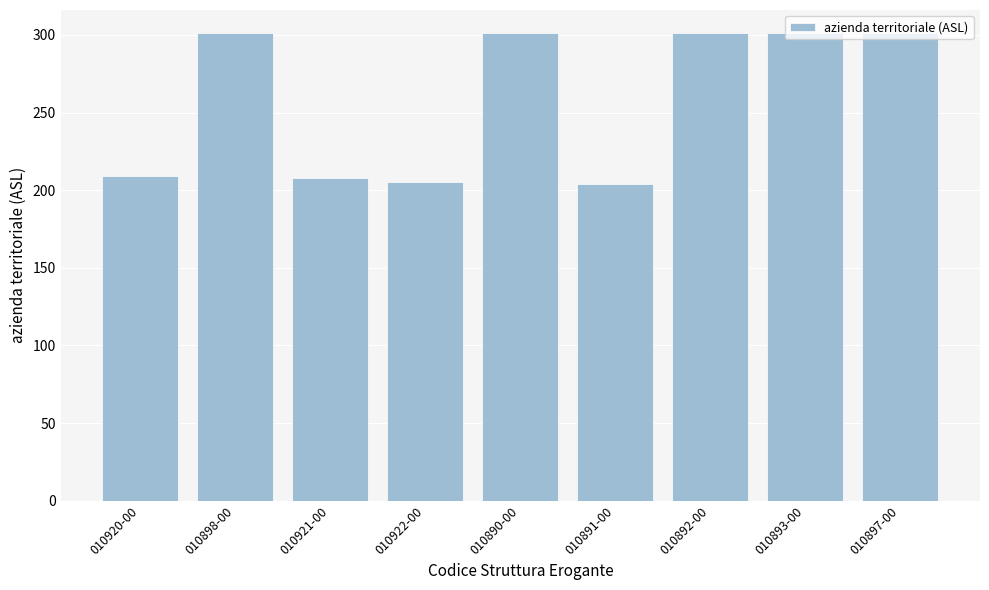

Between 010920-00 and 010891-00, which is larger?

010920-00